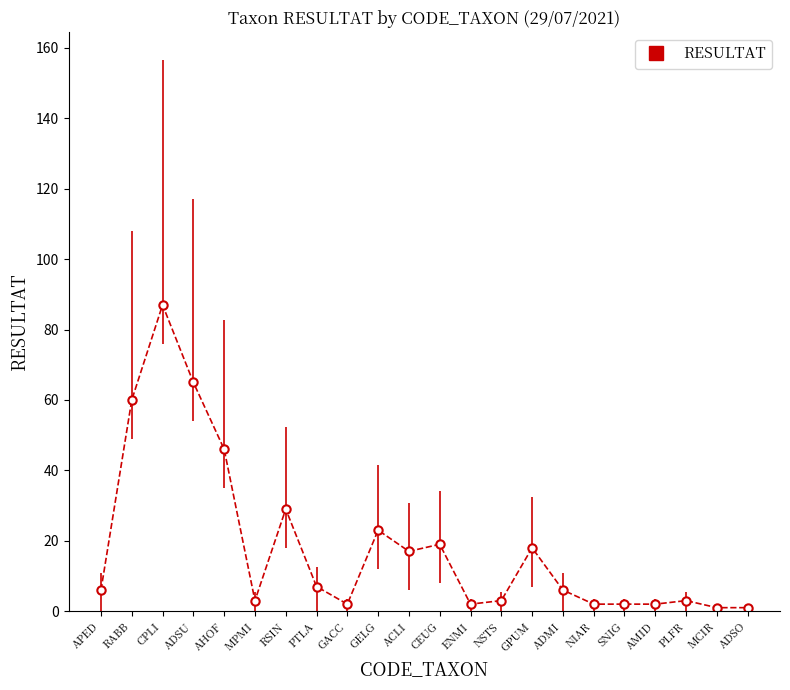

How many series are shown in this chart?

1